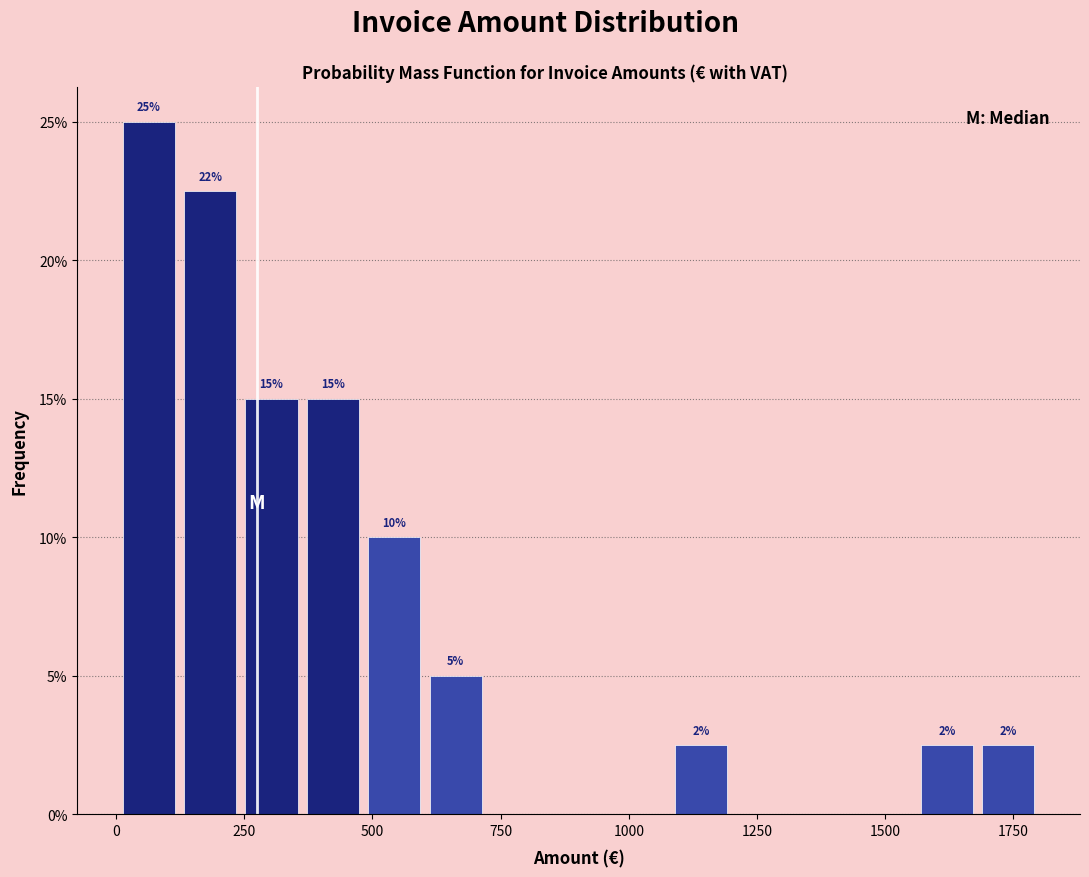

Around what value on the x-axis is the tallest bar? Give the approximate position of its centre, as read against the axis.

50